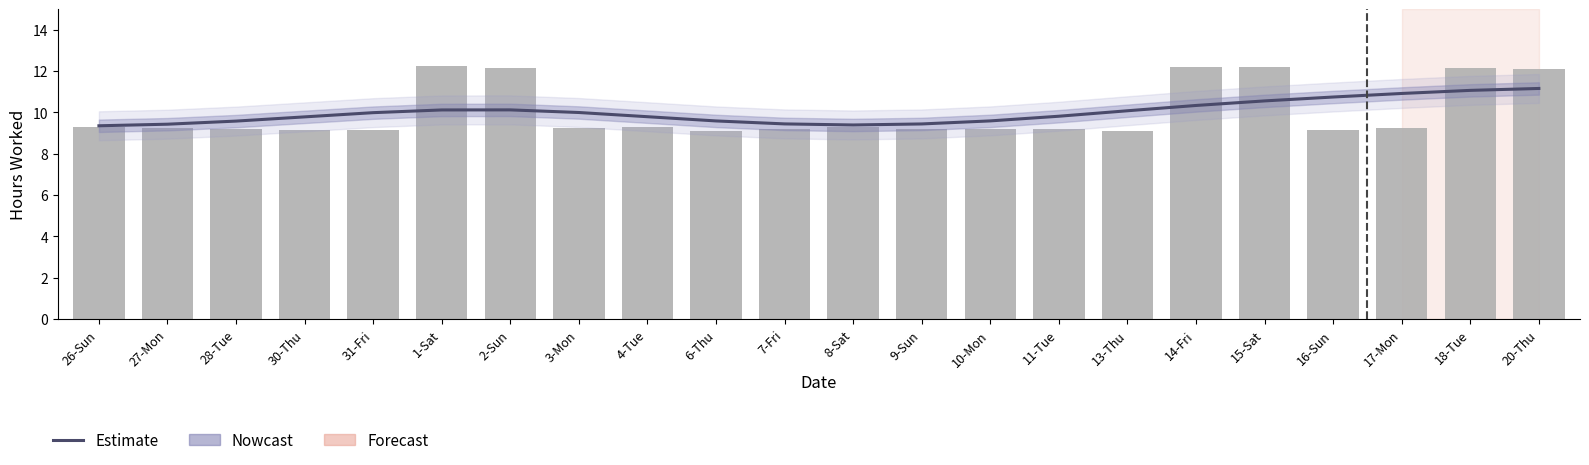

At how many categories does at least one series exceed 10?

9